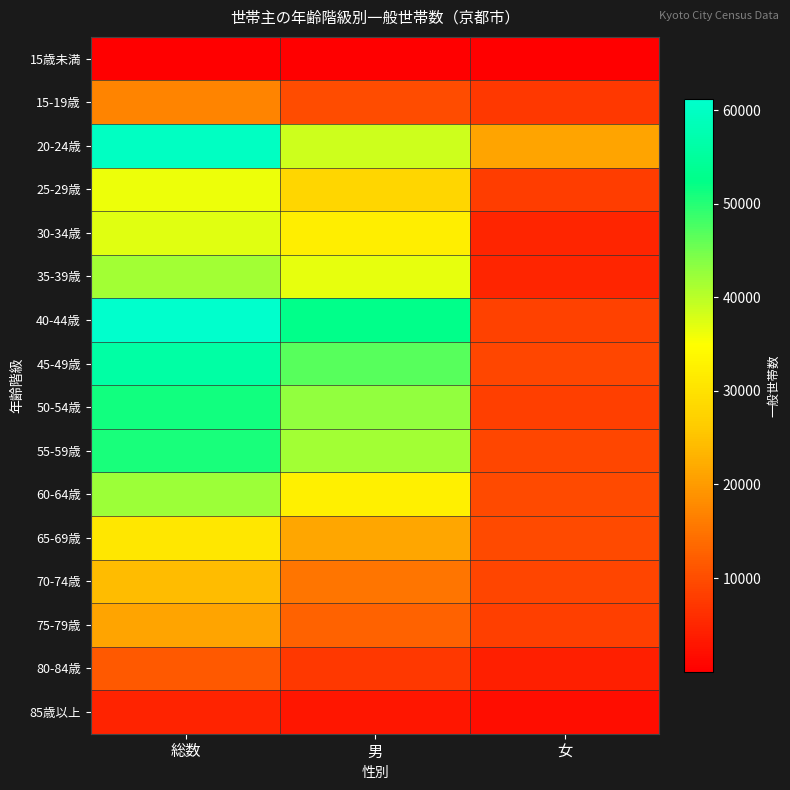

Reading left to right, transcribe all the data shown in this chart.

15歳未満: 総数=12	男=6	女=6
15-19歳: 総数=17100	男=9873	女=7227
20-24歳: 総数=59775	男=38709	女=21066
25-29歳: 総数=36180	男=28140	女=8040
30-34歳: 総数=37083	男=32250	女=4833
35-39歳: 総数=41745	男=36786	女=4959
40-44歳: 総数=61200	男=52635	女=8565
45-49歳: 総数=56001	男=46854	女=9147
50-54歳: 総数=51219	男=42885	女=8334
55-59歳: 総数=50910	男=41727	女=9183
60-64歳: 総数=42303	男=32499	女=9804
65-69歳: 総数=30945	男=21342	女=9603
70-74歳: 総数=24237	男=15234	女=9003
75-79歳: 総数=21060	男=12876	女=8184
80-84歳: 総数=11523	男=7239	女=4284
85歳以上: 総数=4596	男=2886	女=1710